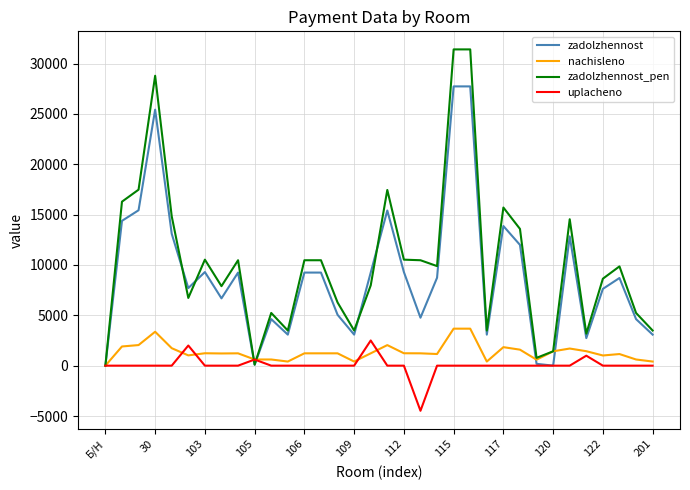

Which series has the widest spread of values?

zadolzhennost_pen